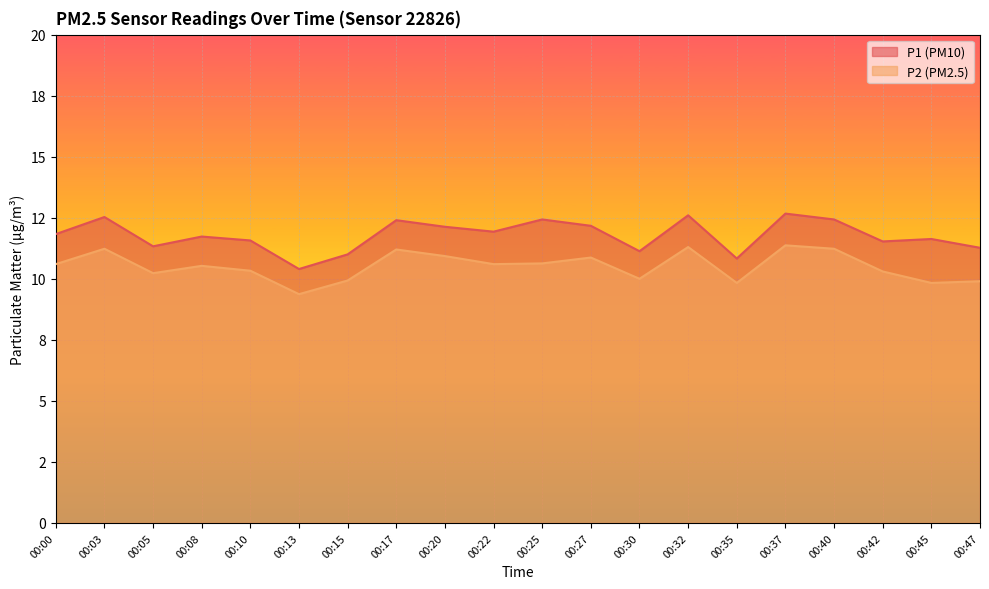

Where is the first local minimum for P2?

00:05